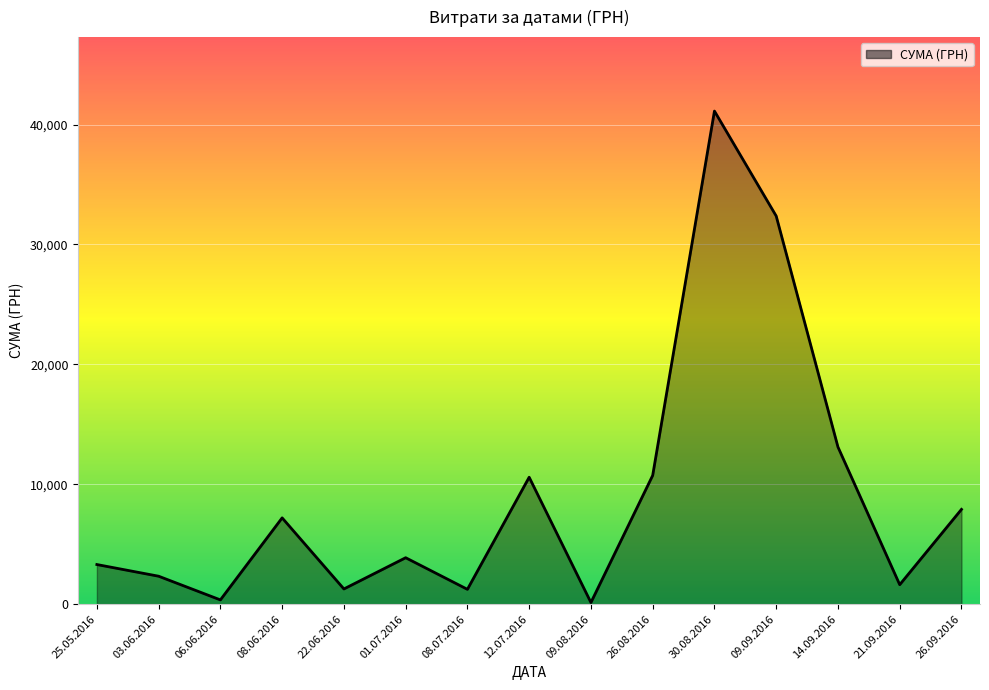

What is the sum of all values?

137124.8